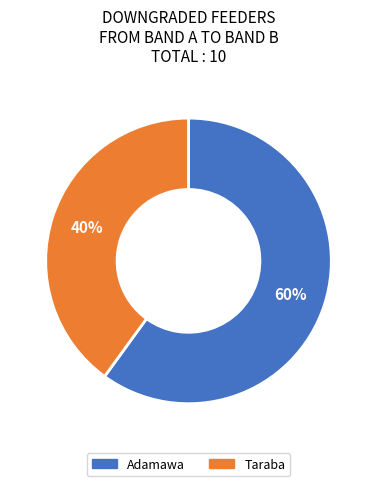

Rank the categories by value from lowest to highest.

Taraba, Adamawa